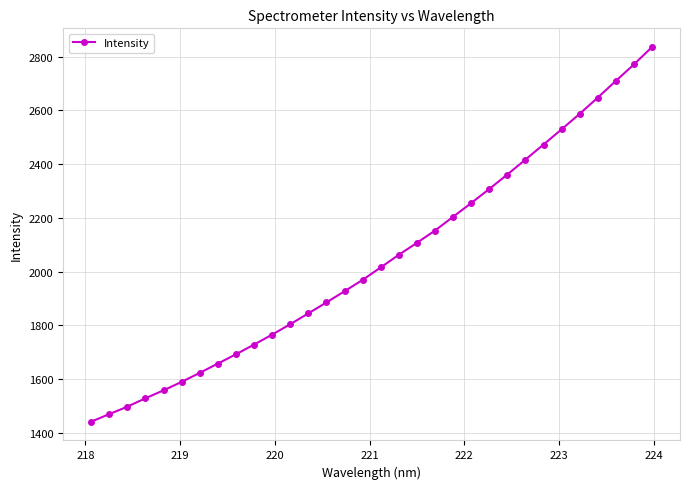

What is the value of the 22nd point from the left?

2254.9